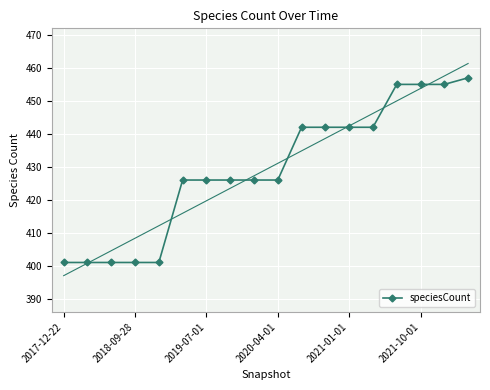

What position from the left is 2021-10-01?

6